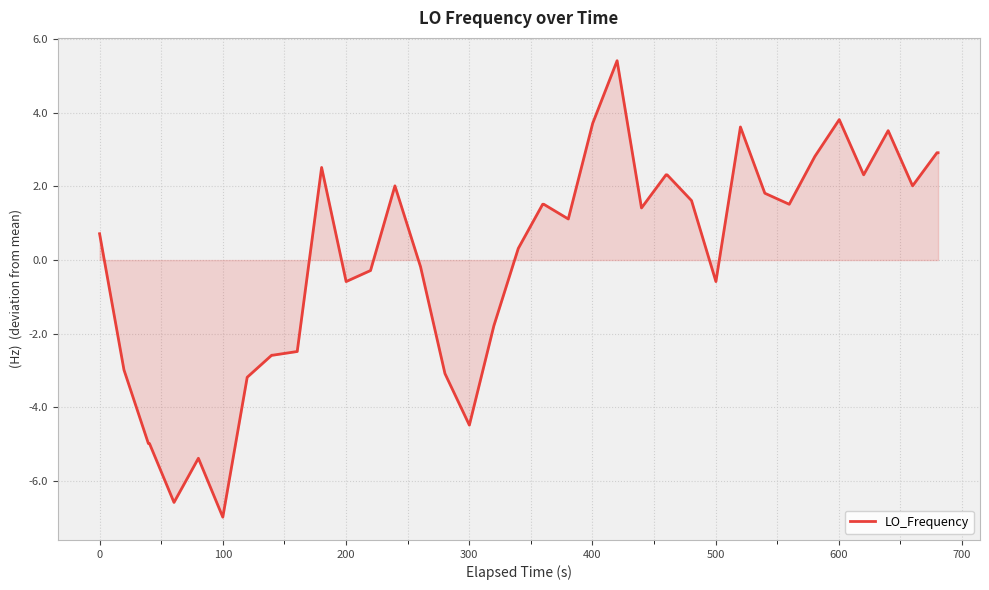

What is the difference between the maximum and minimum values?

12.4